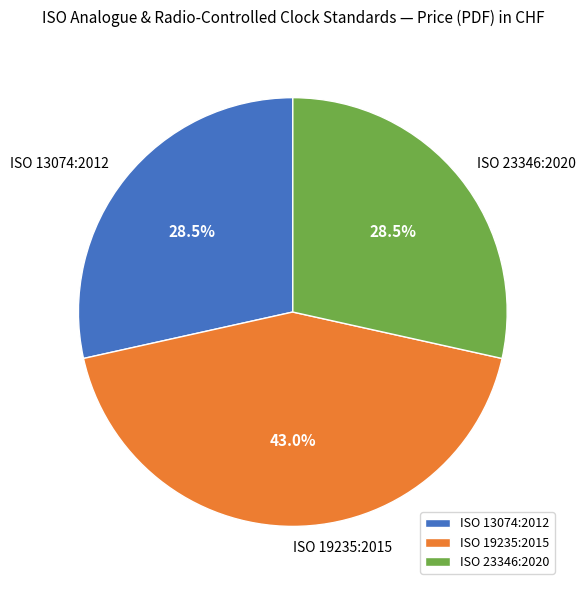

What is the ratio of the value at ISO 23346:2020 to the value at ISO 13074:2012?

1.0